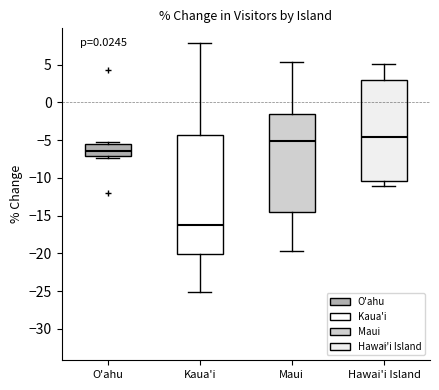

Which box has the lowest median line?

Kaua'i